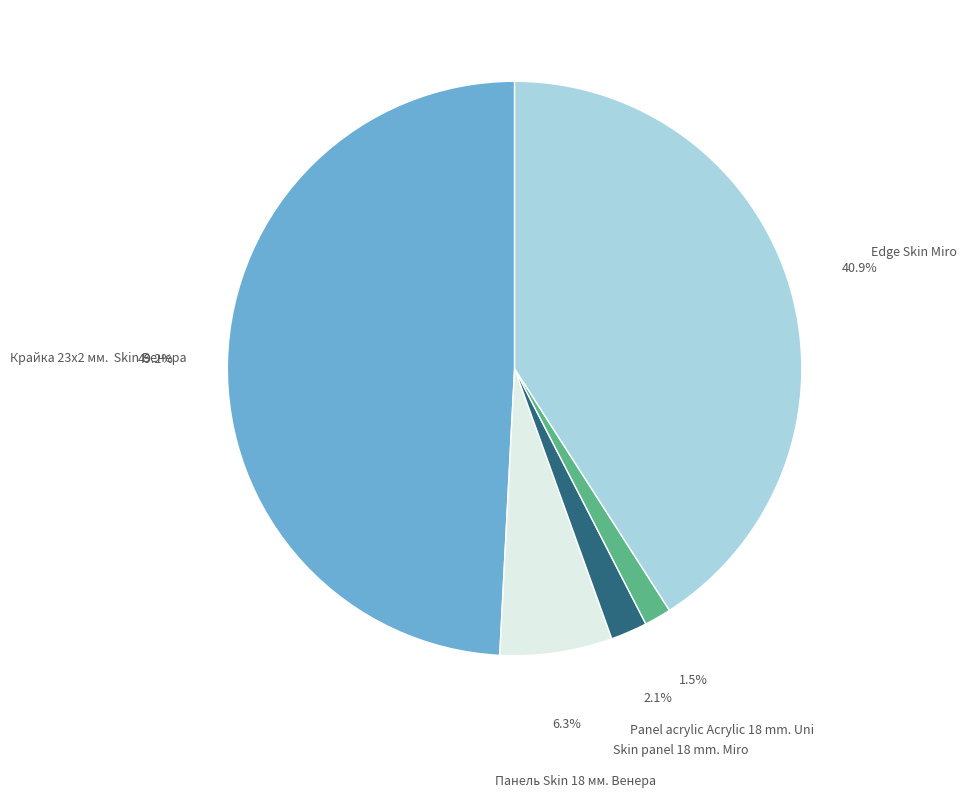

How much of the chart is everything except Edge Skin Miro?

59.1%